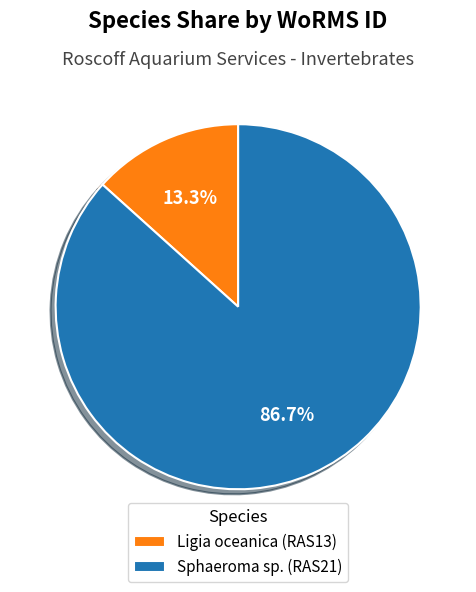

What percentage is the Sphaeroma sp. (RAS21) slice, to the nearest percent?

87%